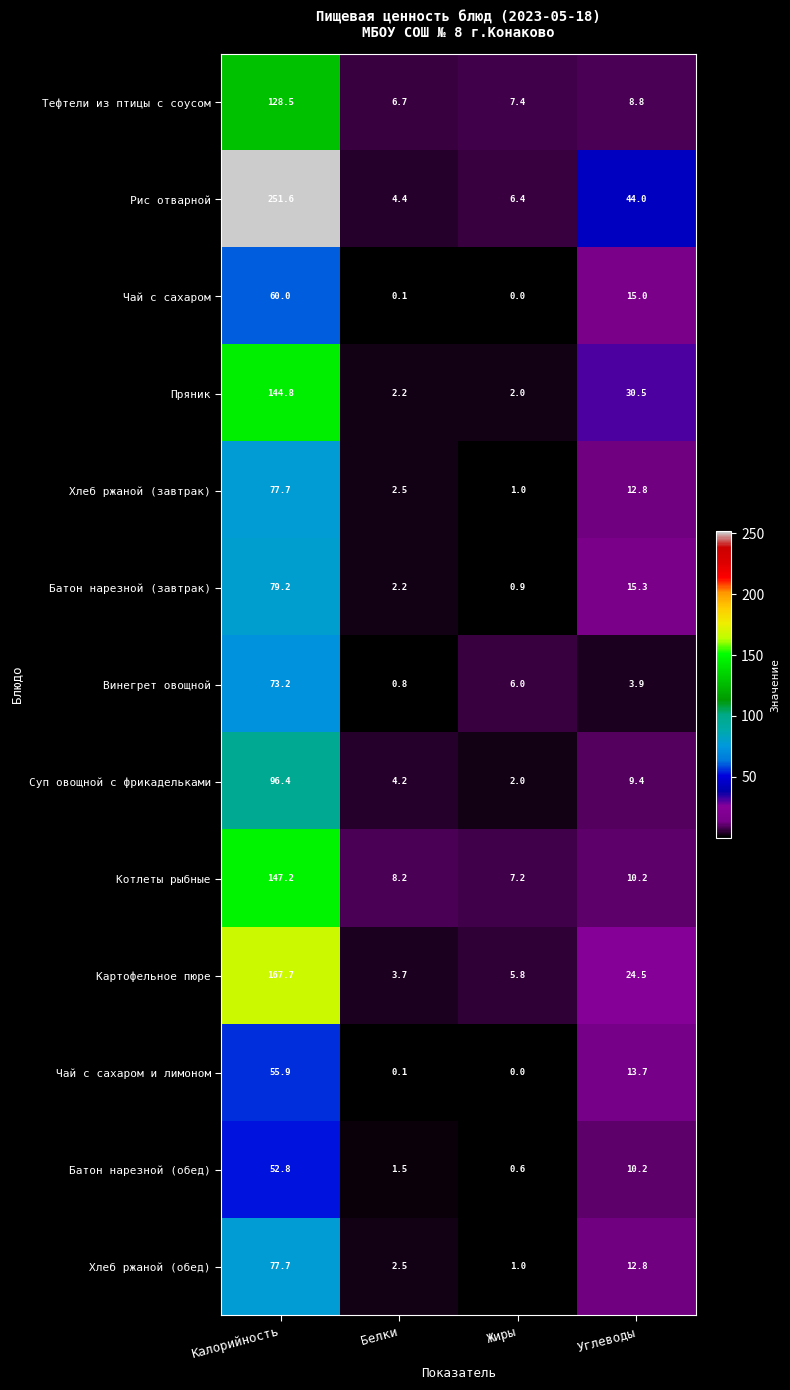

The Чай с сахаром series shows 12.8 at Калорийность. True or false?

False